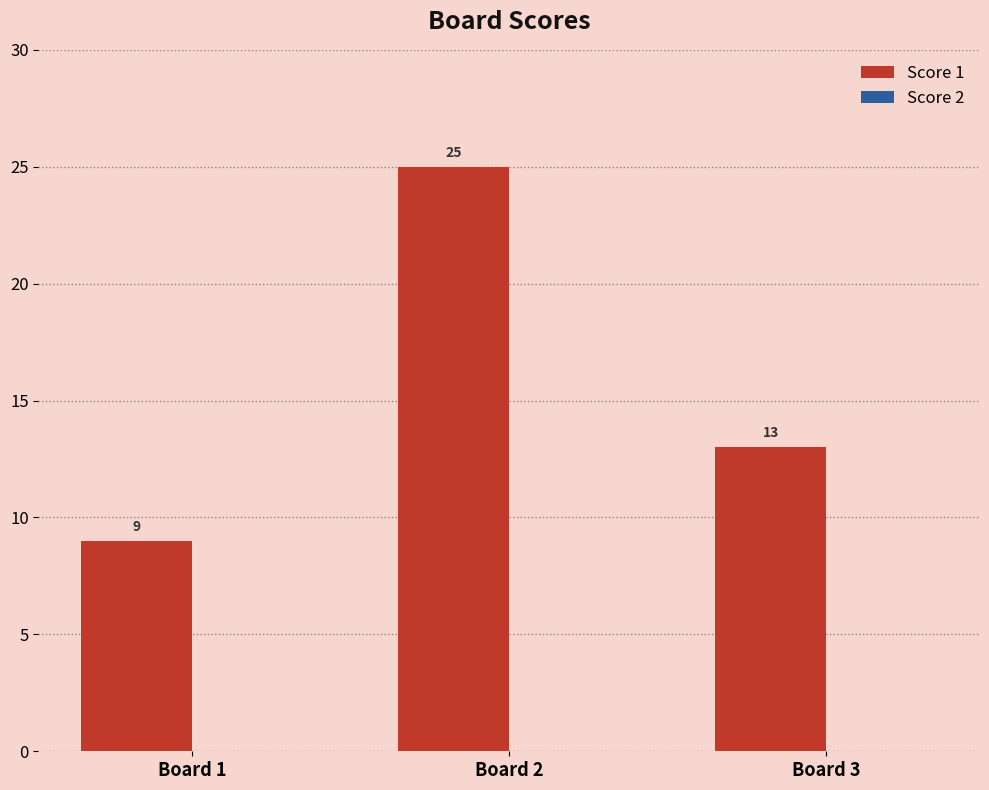

Are the bars horizontal?

No